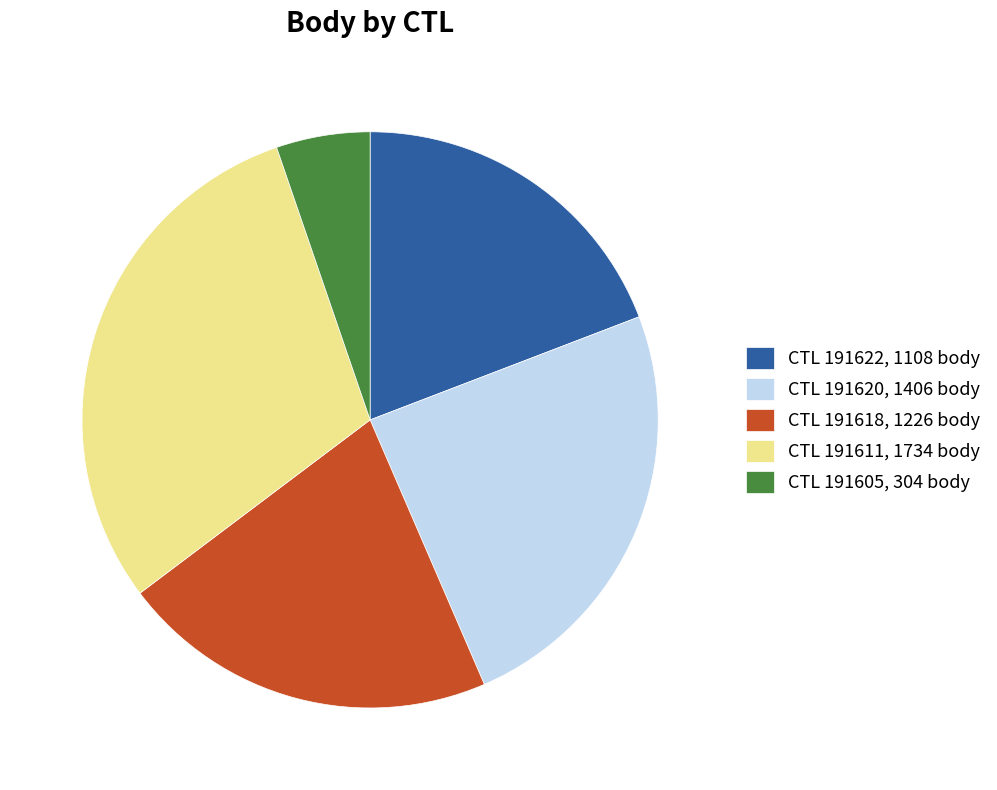

What is the smallest slice in the pie chart?

CTL 191605, 304 body